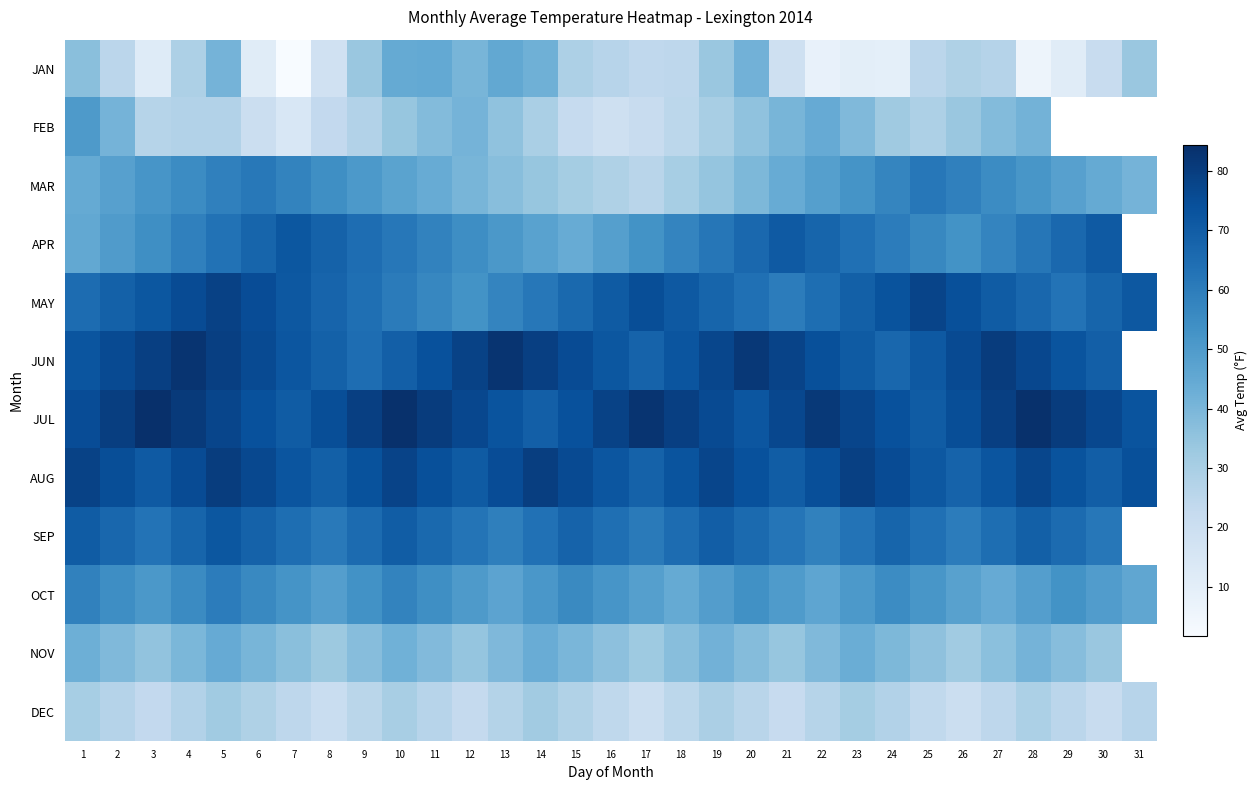

Which series has the largest total across all categories?

JUL